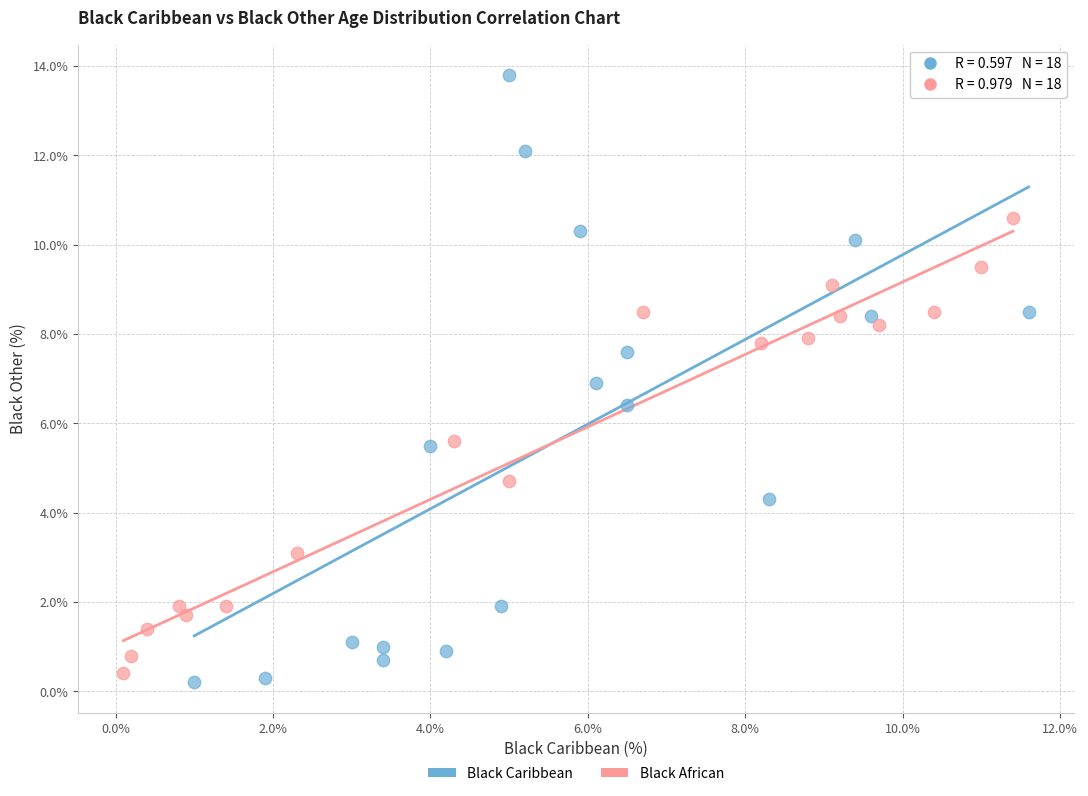

Which series contains the highest Y value?

Black Caribbean